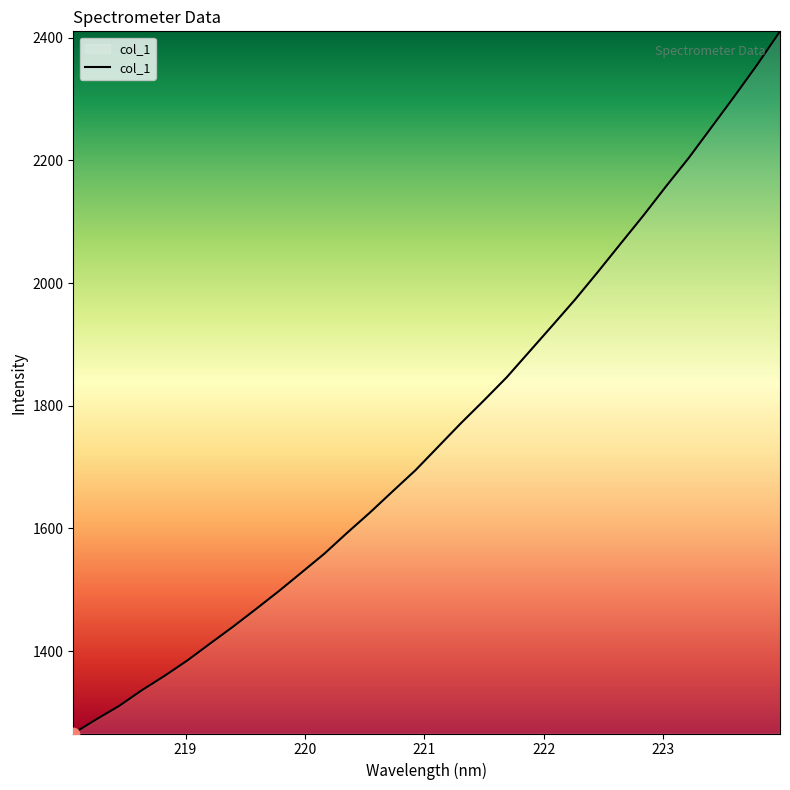

What is the maximum value shown in the chart?

2410.4